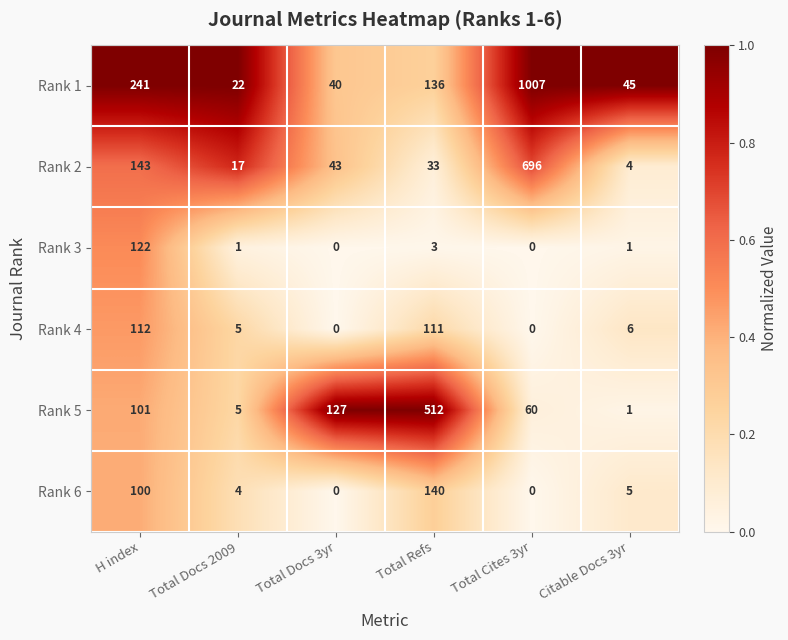

Which series changed the most between H index and Total Refs?

Rank 5